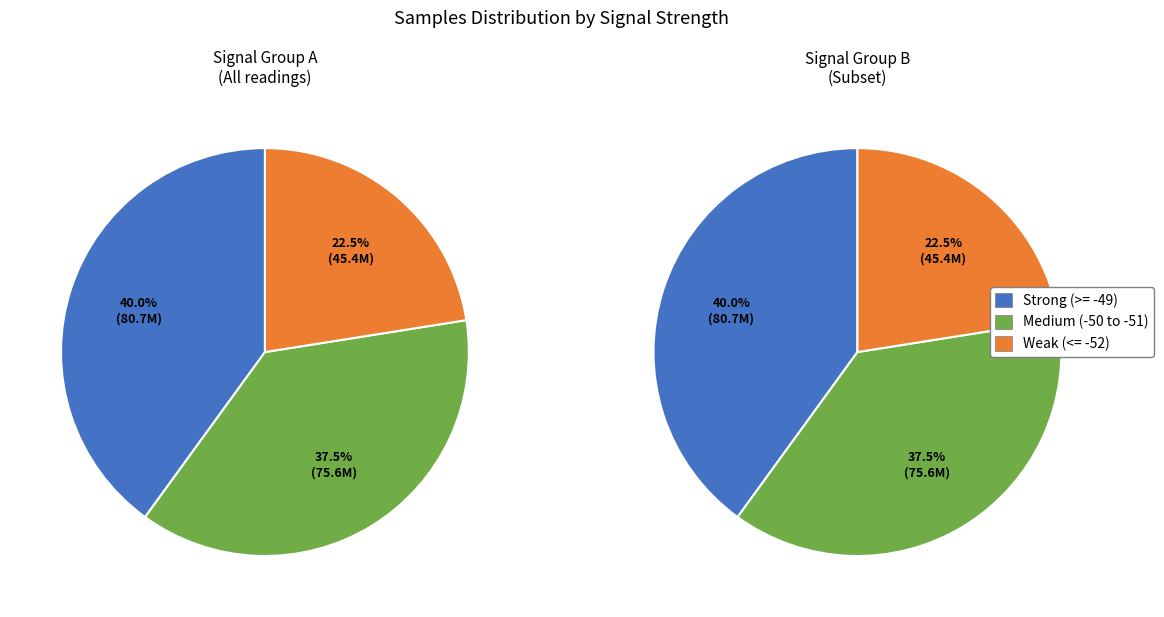

Does -52 account for over 50% of the chart?

No